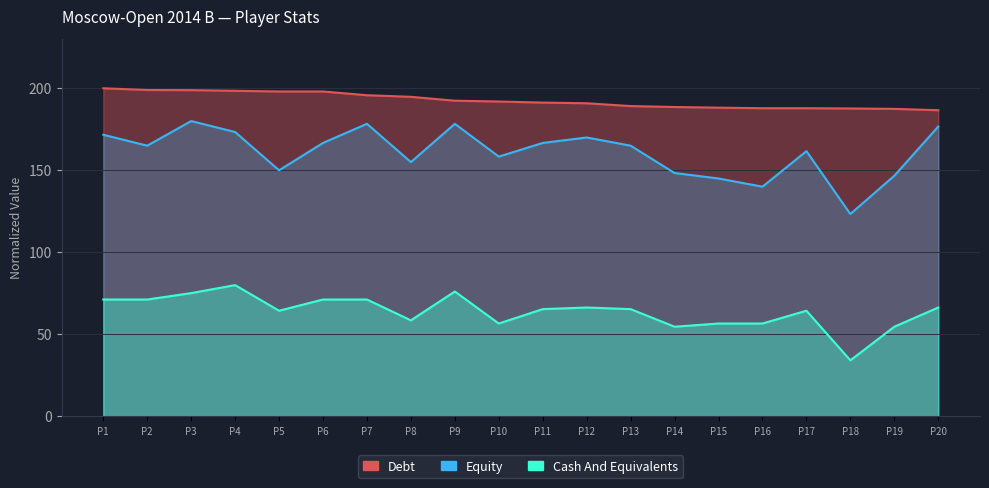

How many interior local valleys does the Cash And Equivalents series have?

5